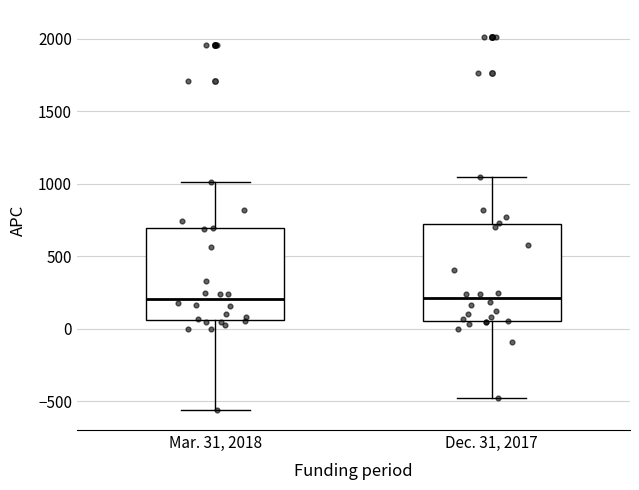

Reading left to right, read every box against the y-axis: the position of its median line, the range the box covers, and the ends of its whiskers. The values are not printed on the chart, so give them approximately, as read against the axis.

Mar. 31, 2018: median 200, box 50 to 700, whiskers -550 to 1000
Dec. 31, 2017: median 200, box 50 to 700, whiskers -500 to 1050